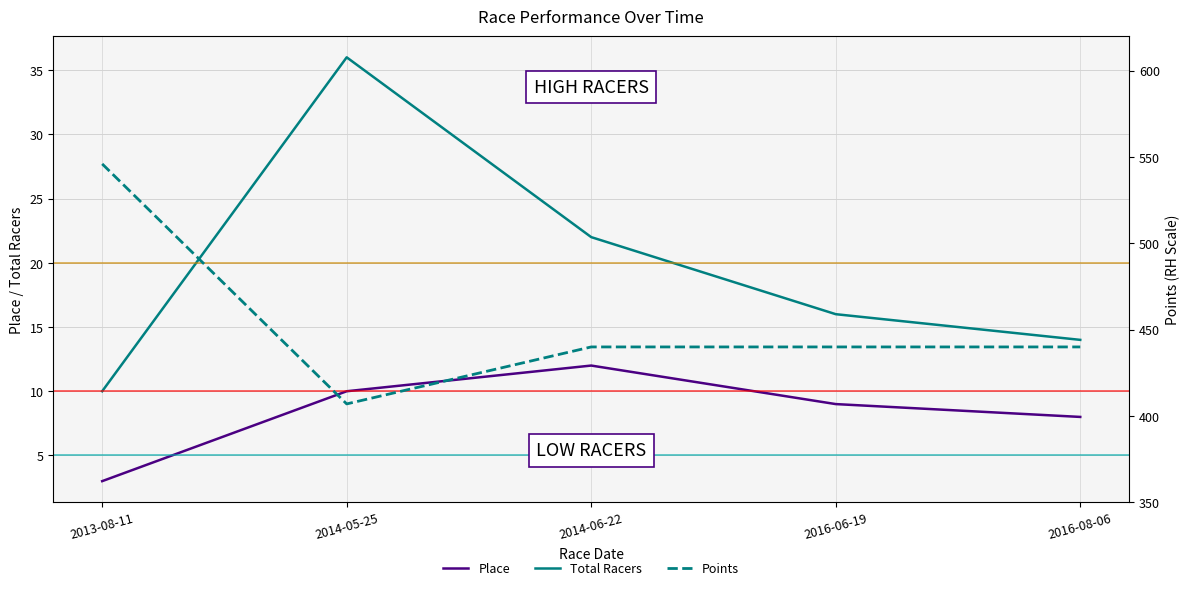

True or false: Points has more than 2 points higher than both neighbors.

False